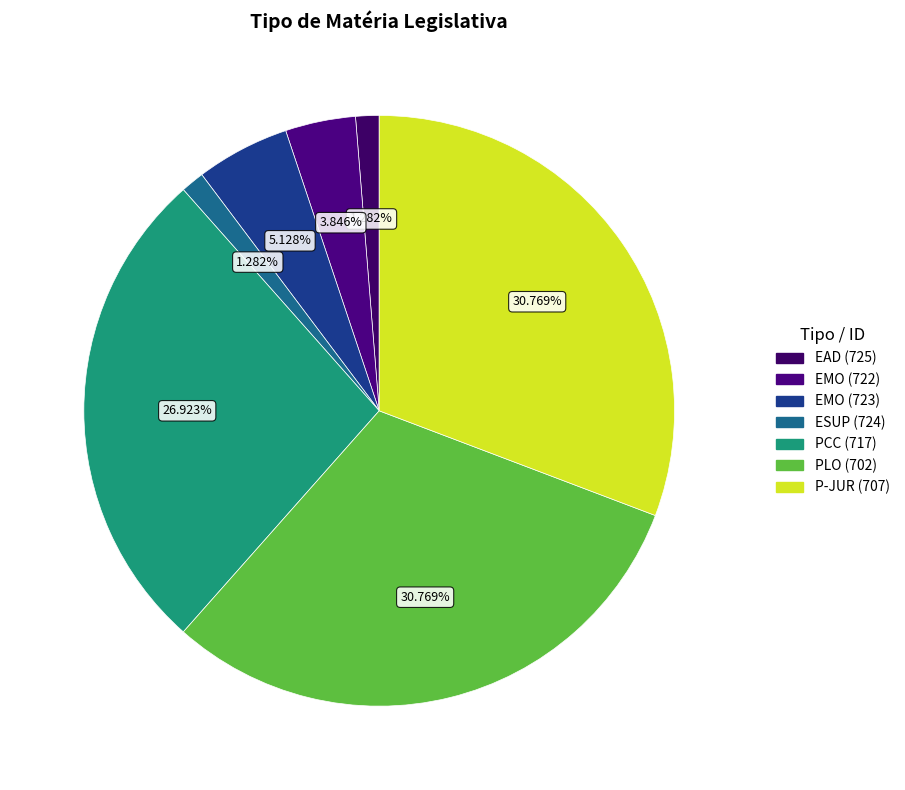

What is the ratio of the value at PCC (717) to the value at ESUP (724)?

21.0